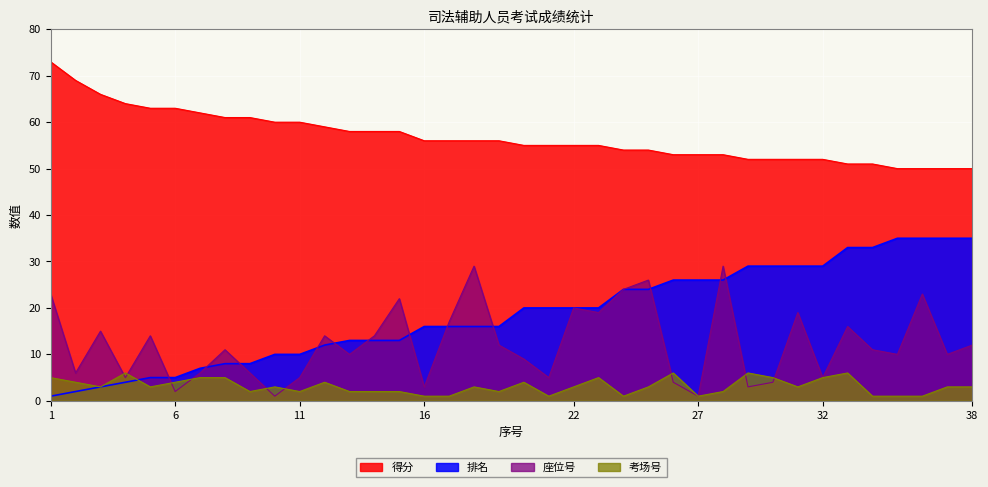

Rank the series by their maximum value, from highest to lowest.

得分, 排名, 座位号, 考场号